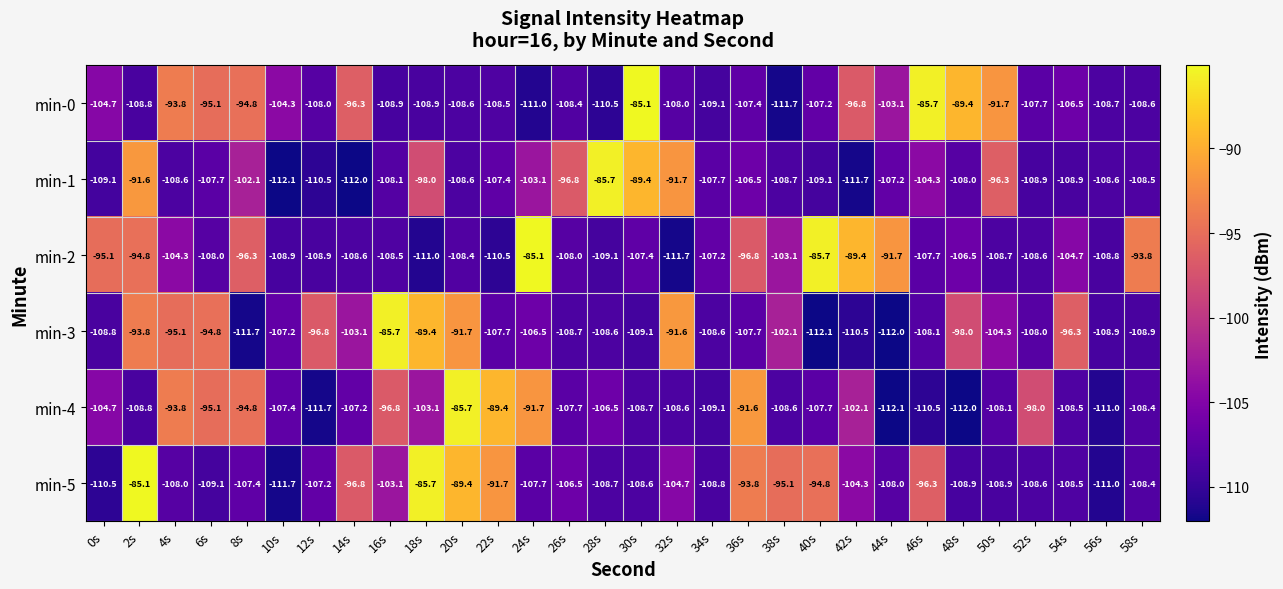

Which category has the lowest value in the min-2 series?

32s